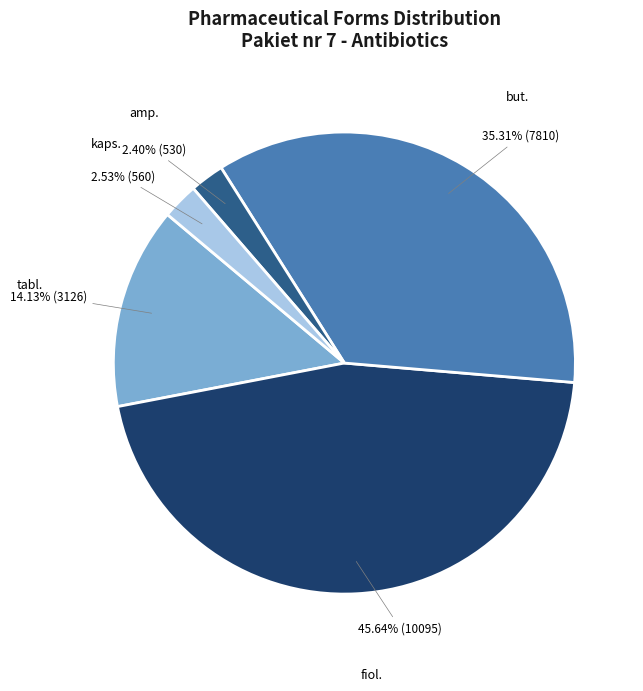

Does any single category account for the majority?

No